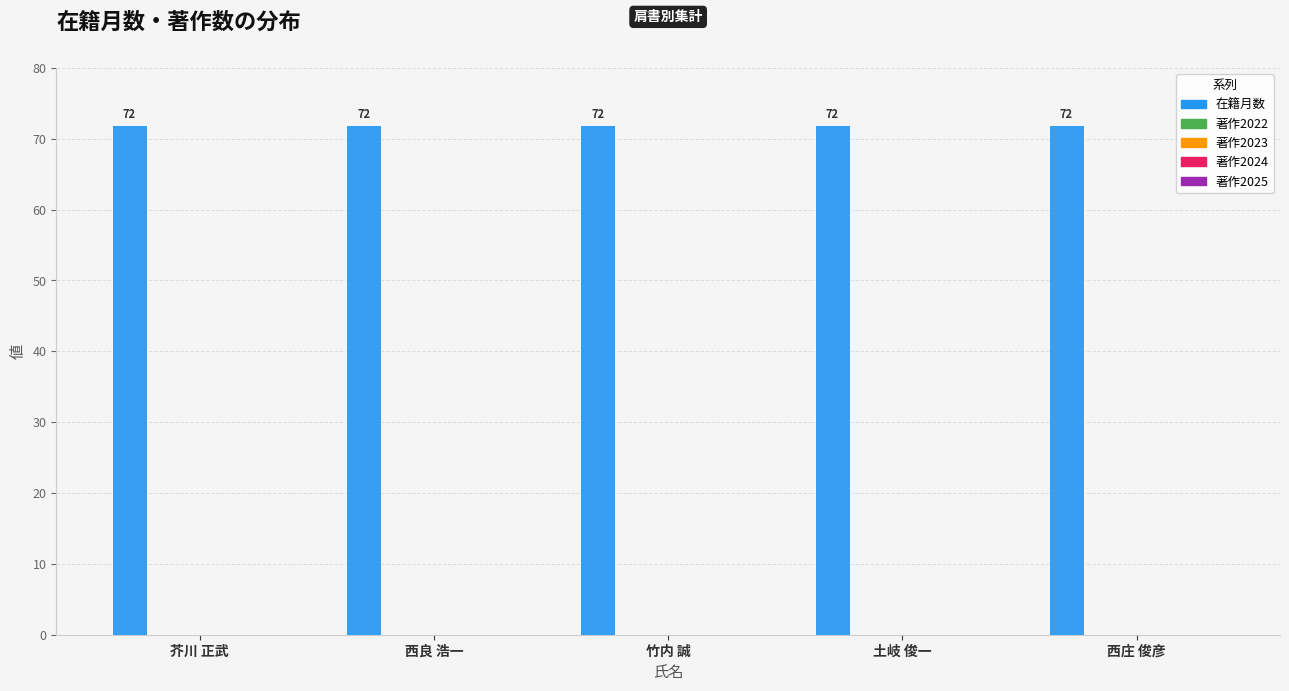

Reading right to left, list all the values displayed in this chart.

在籍月数: 72	72	72	72	72
著作2022: 0	0	0	0	0
著作2023: 0	0	0	0	0
著作2024: 0	0	0	0	0
著作2025: 0	0	0	0	0